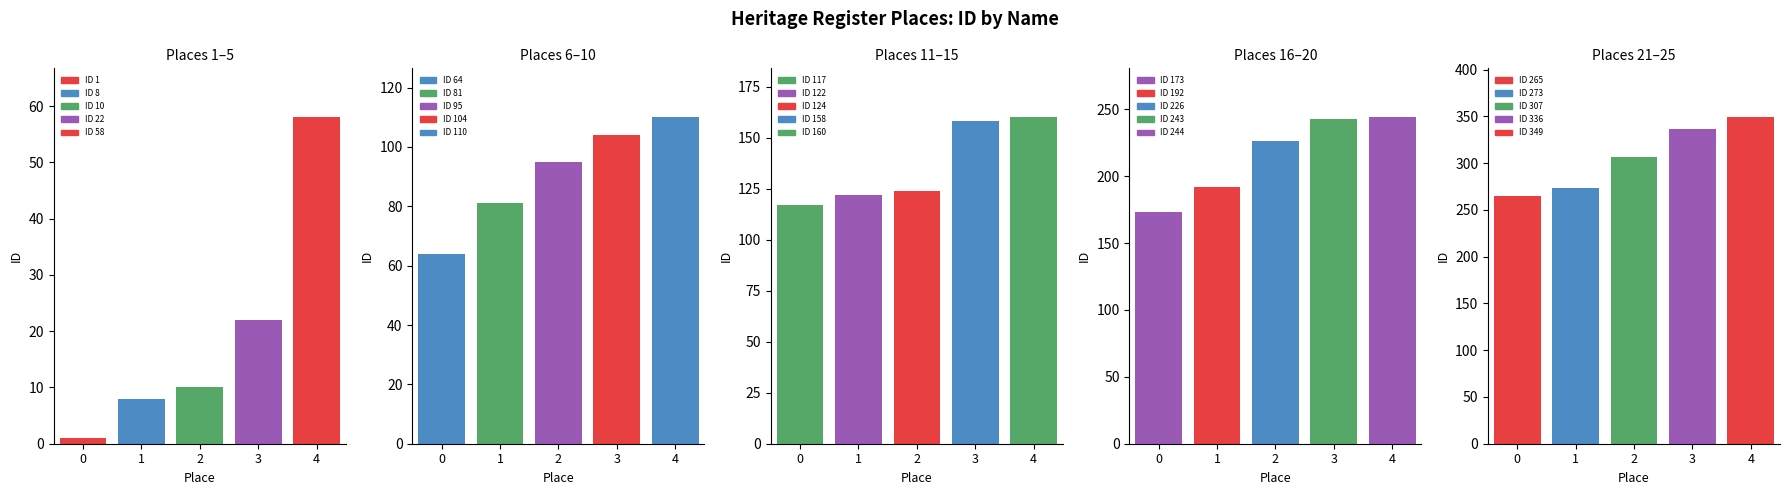

Is it true that Places 1–5 equals 22 at 3?

True